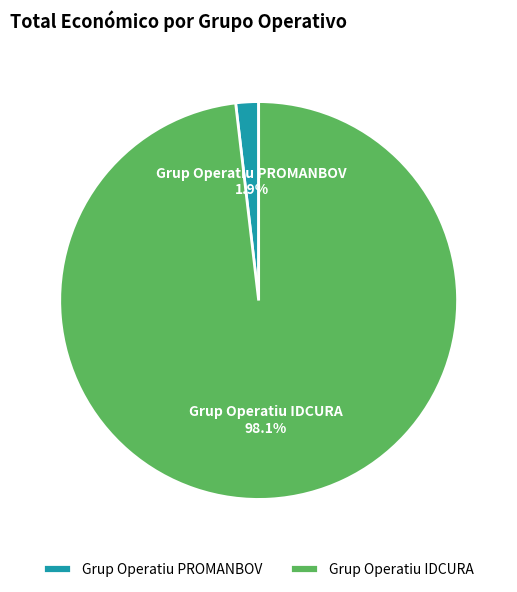

Which has a higher value, Grup Operatiu PROMANBOV or Grup Operatiu IDCURA?

Grup Operatiu IDCURA